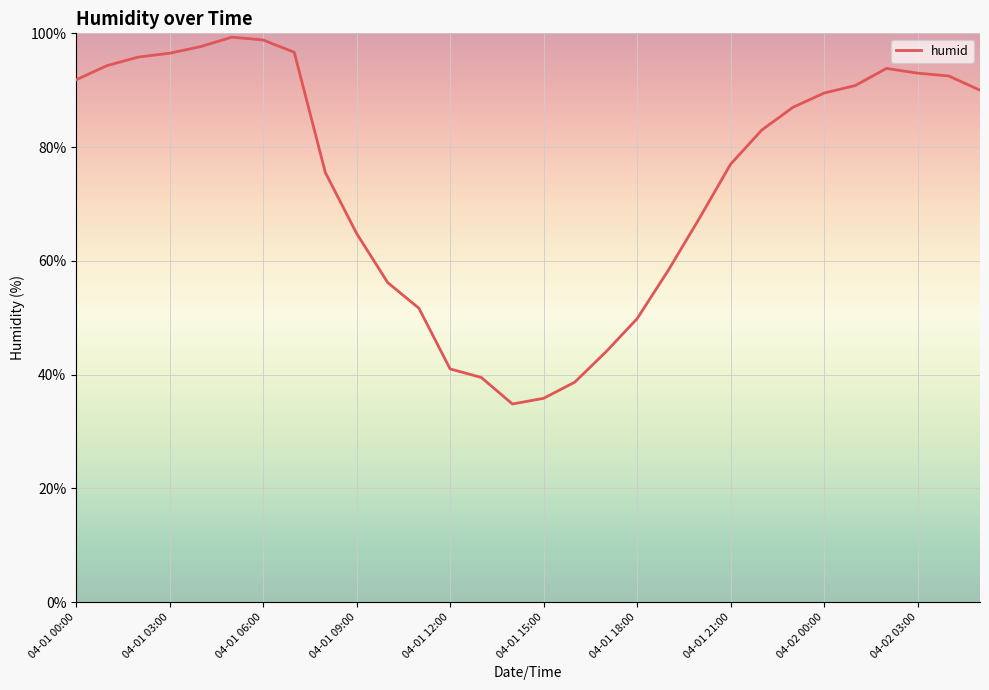

What is the difference between the maximum and minimum values?

64.5